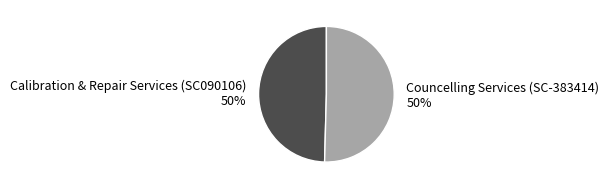

How many segments does this pie chart have?

2